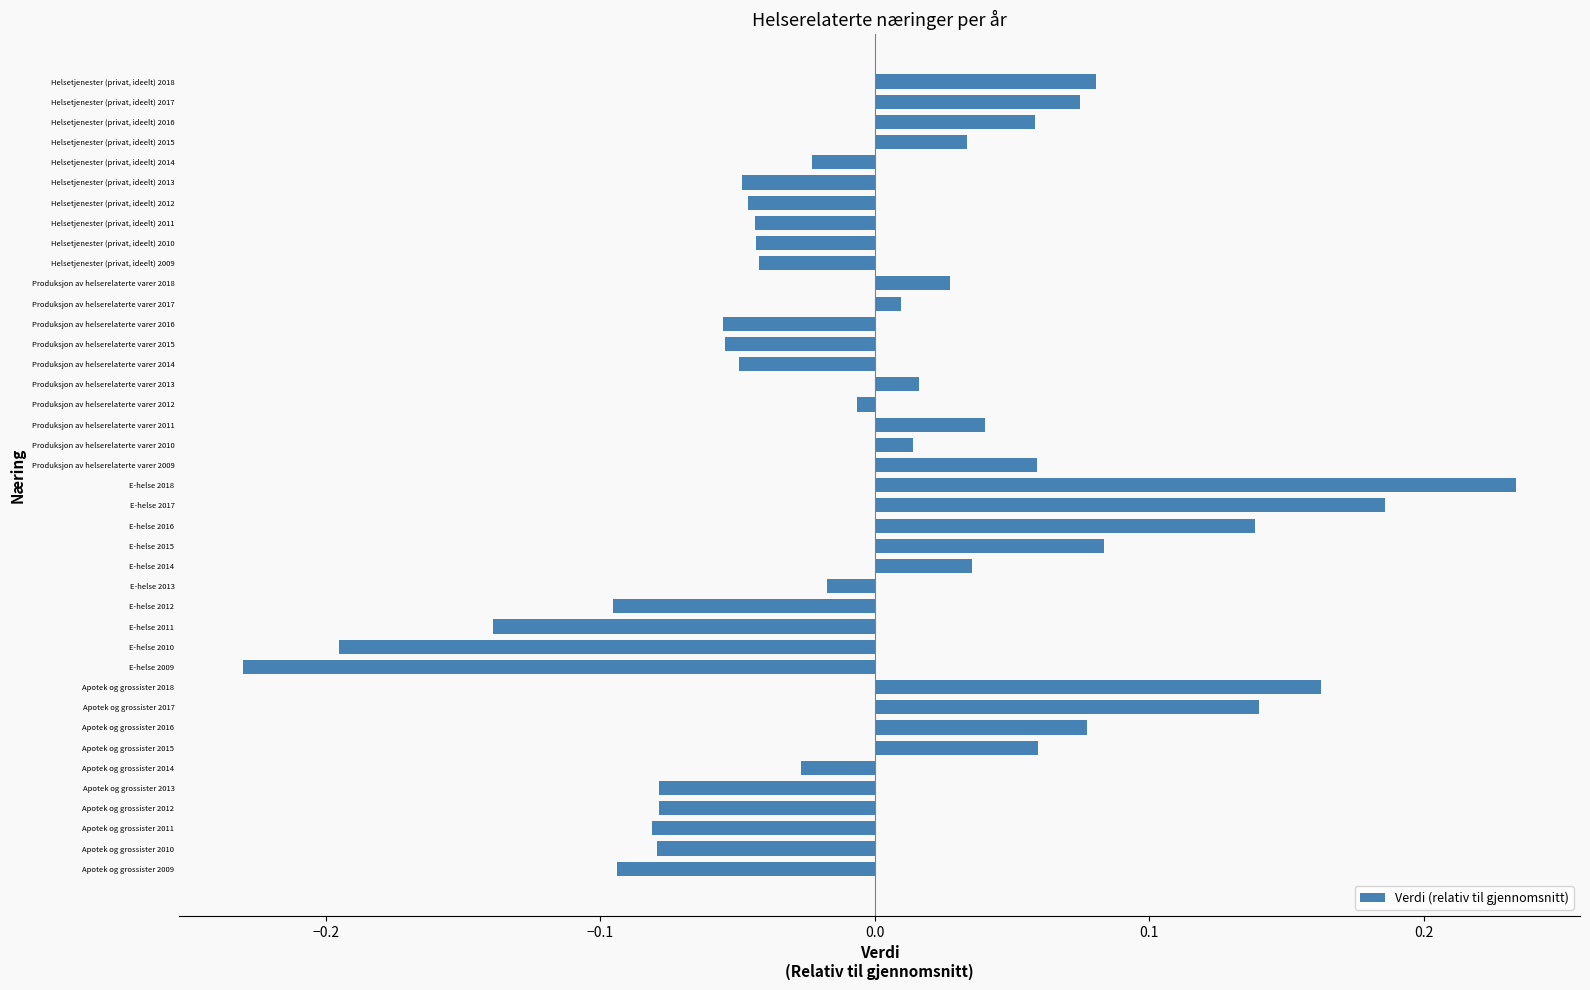

Rank the categories by value from lowest to highest.

E-helse 2009, E-helse 2010, E-helse 2011, E-helse 2012, Apotek og grossister 2009, Apotek og grossister 2011, Apotek og grossister 2010, Apotek og grossister 2013, Apotek og grossister 2012, Produksjon av helserelaterte varer 2016, Produksjon av helserelaterte varer 2015, Produksjon av helserelaterte varer 2014, Helsetjenester (privat, ideelt) 2013, Helsetjenester (privat, ideelt) 2012, Helsetjenester (privat, ideelt) 2011, Helsetjenester (privat, ideelt) 2010, Helsetjenester (privat, ideelt) 2009, Apotek og grossister 2014, Helsetjenester (privat, ideelt) 2014, E-helse 2013, Produksjon av helserelaterte varer 2012, Produksjon av helserelaterte varer 2017, Produksjon av helserelaterte varer 2010, Produksjon av helserelaterte varer 2013, Produksjon av helserelaterte varer 2018, Helsetjenester (privat, ideelt) 2015, E-helse 2014, Produksjon av helserelaterte varer 2011, Helsetjenester (privat, ideelt) 2016, Produksjon av helserelaterte varer 2009, Apotek og grossister 2015, Helsetjenester (privat, ideelt) 2017, Apotek og grossister 2016, Helsetjenester (privat, ideelt) 2018, E-helse 2015, E-helse 2016, Apotek og grossister 2017, Apotek og grossister 2018, E-helse 2017, E-helse 2018